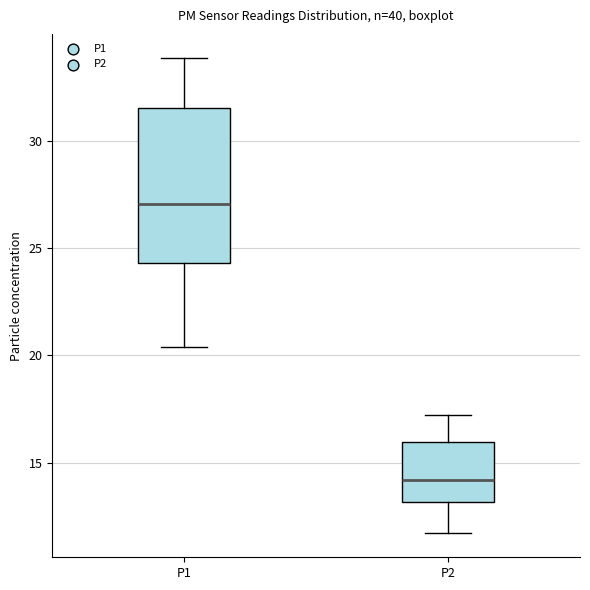

Comparing the boxes themselves (not the whiskers), which one is the tallest?

P1